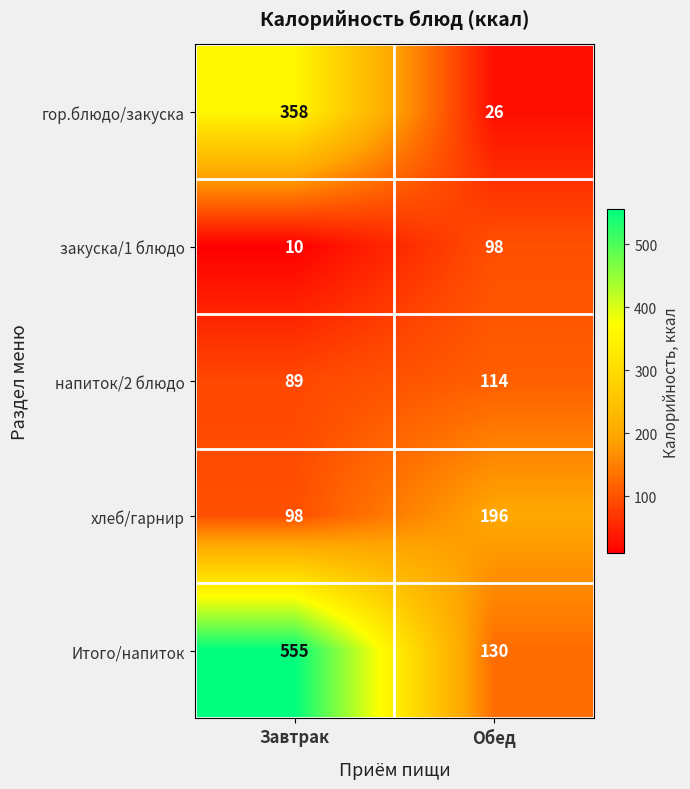

Which series has the widest spread of values?

Итого/напиток